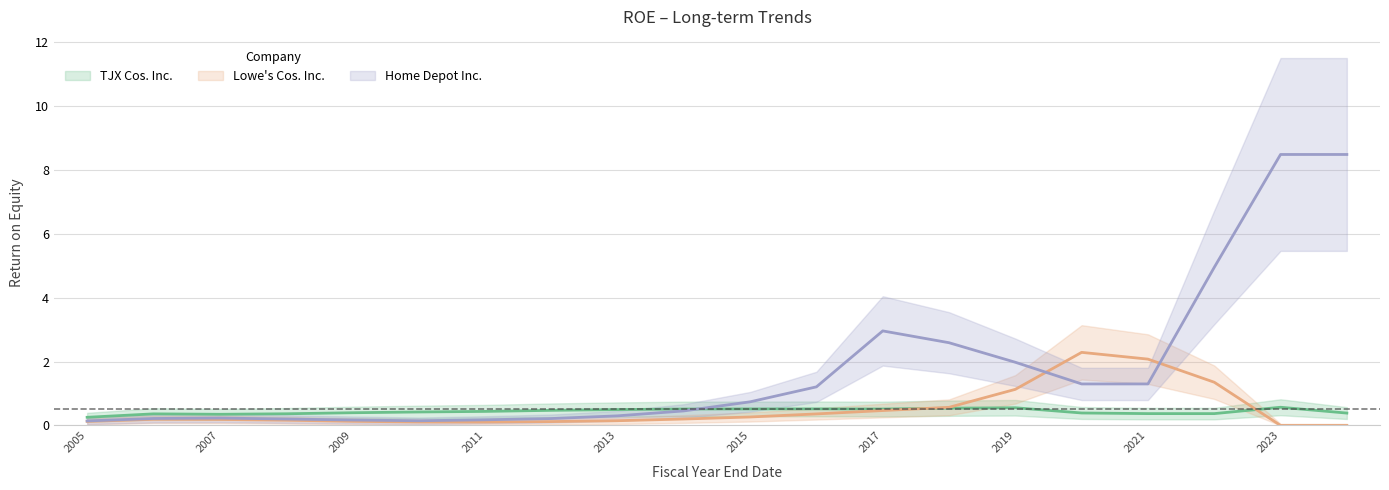

At which category is the sum across all series the highest?

2024-02-02